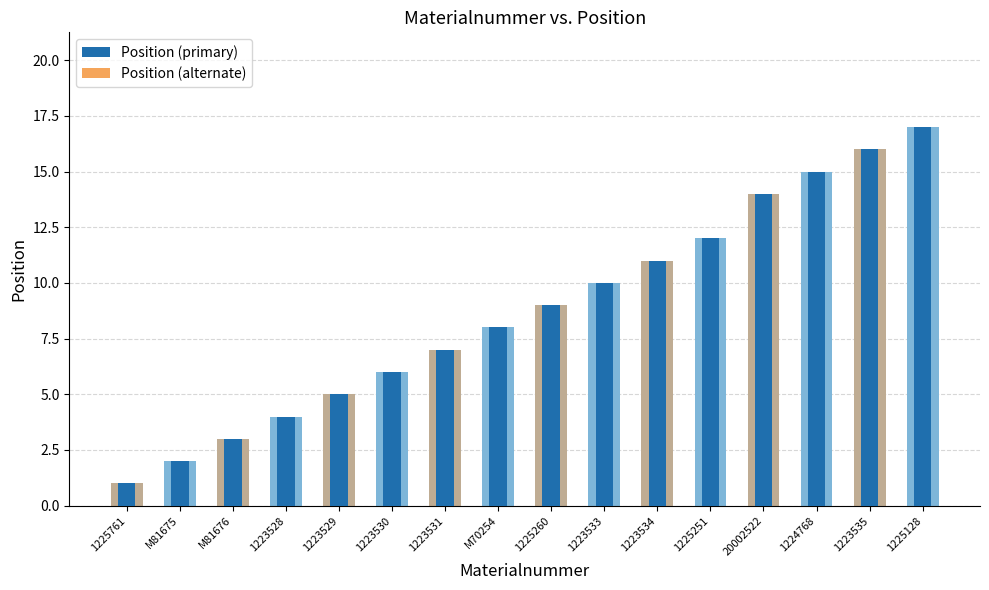

How many data points are less than 9?

8